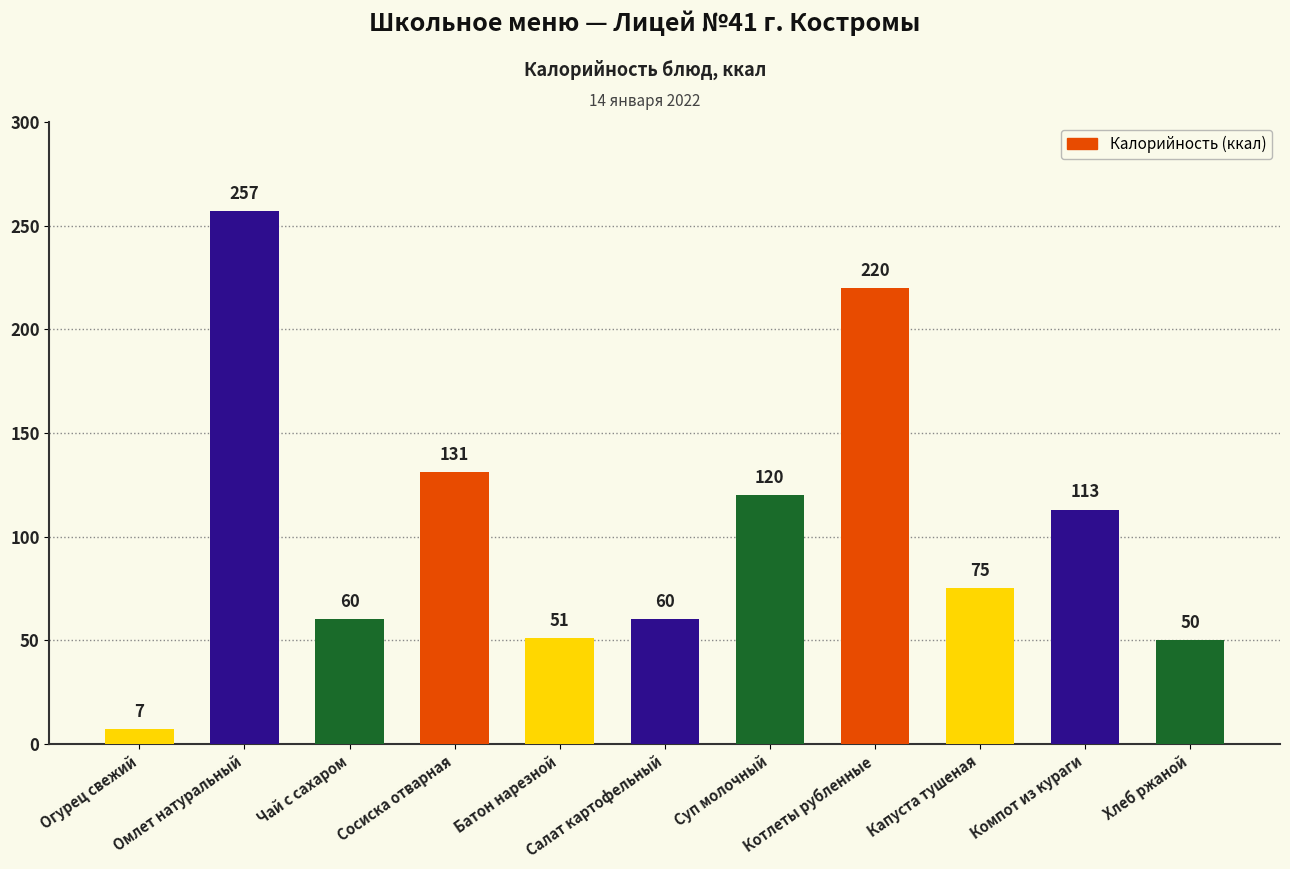

What is the value of the 2nd bar from the left?

257